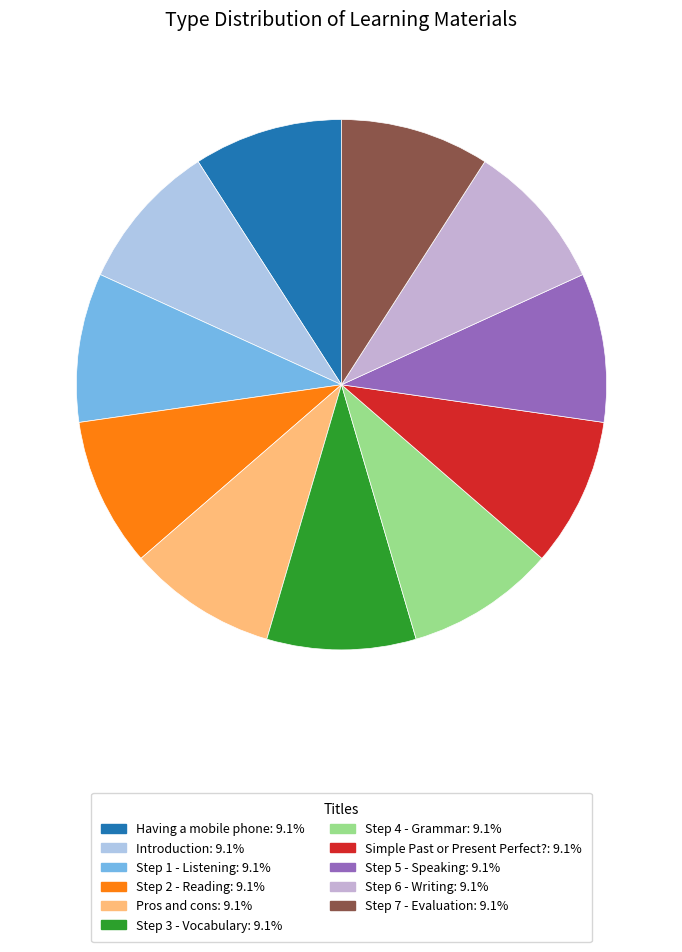

Combined, do Having a mobile phone and Step 3 - Vocabulary account for over 50%?

No